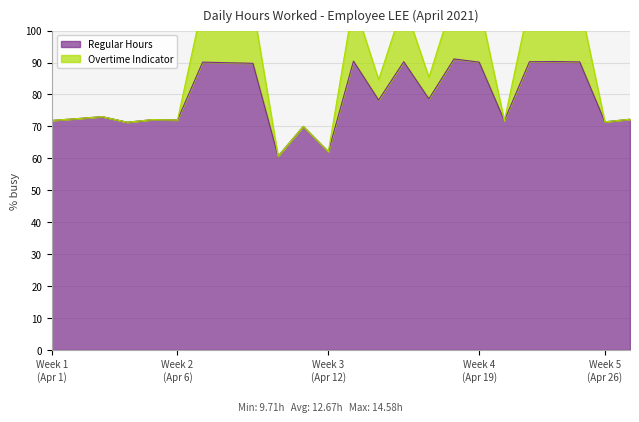

True or false: Regular Hours and Overtime Indicator cross at least once.

False